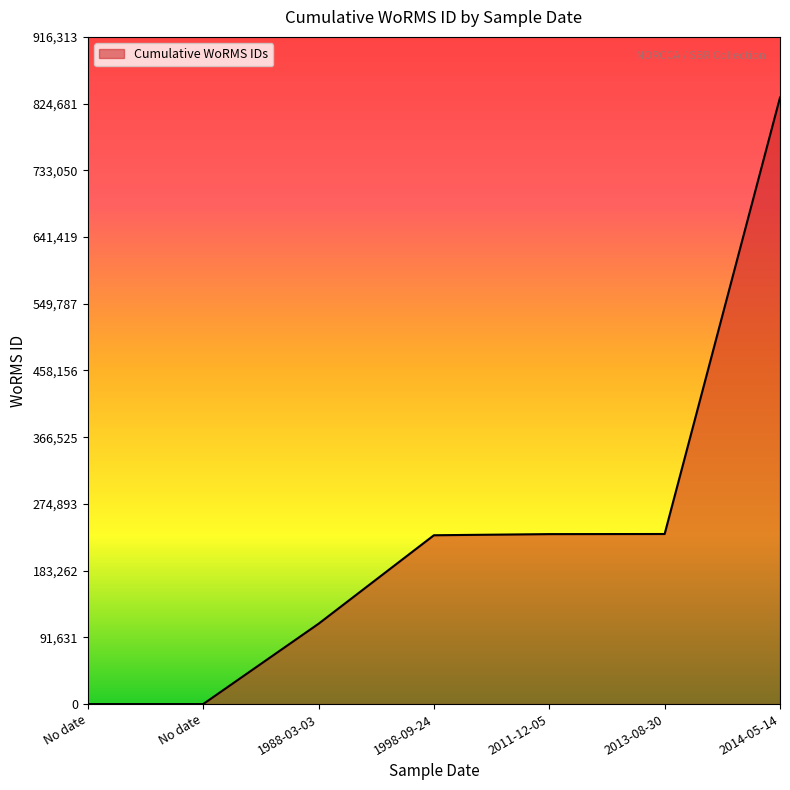

How many values are below 231873?

3